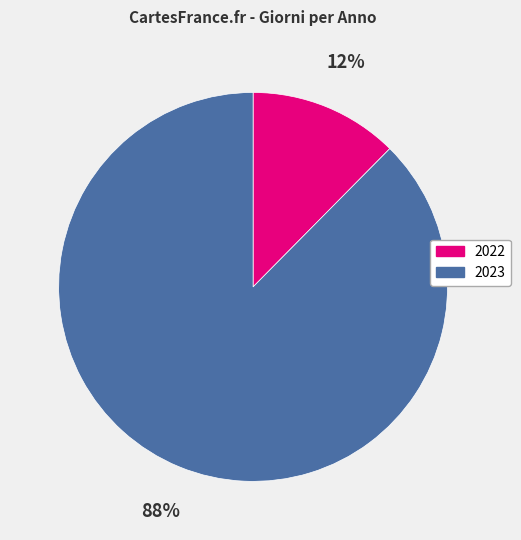

Count the number of slices in the pie.

2